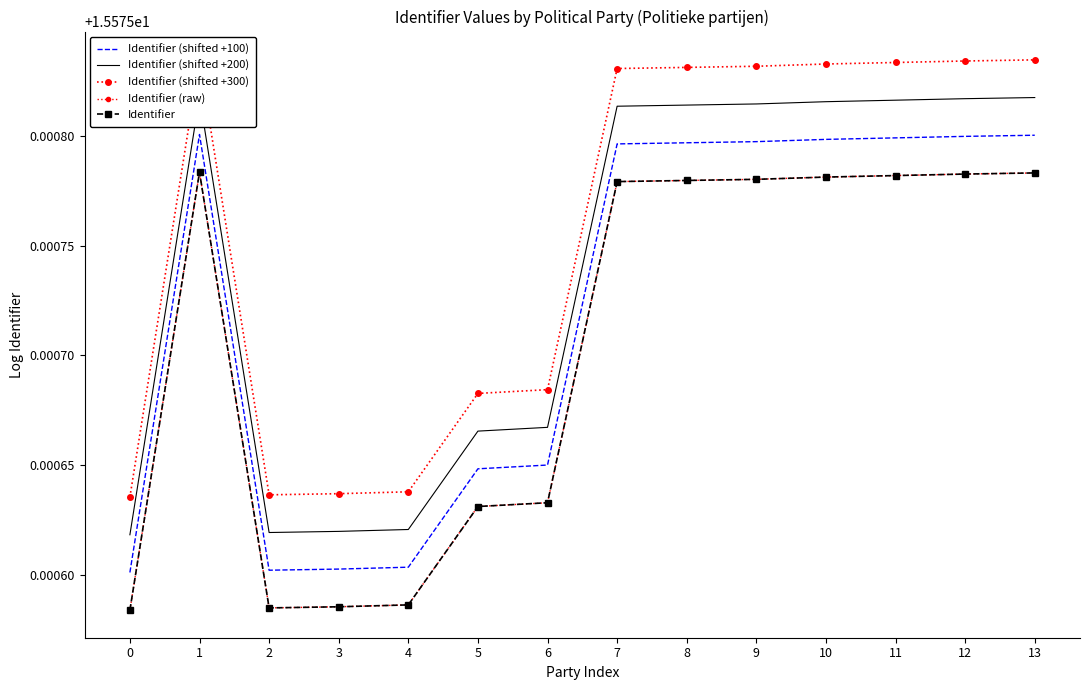

What is the maximum value for Identifier (raw)?

15.6